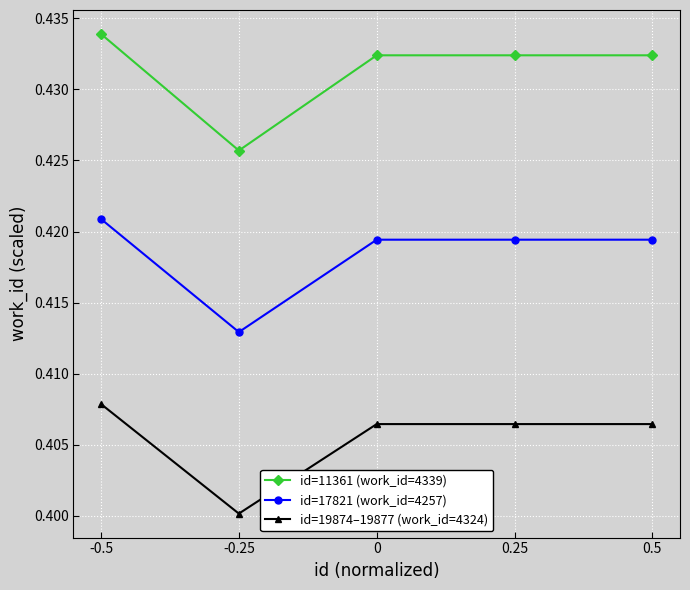

Rank the series at 0 from highest to lowest value.

id=11361 (work_id=4339), id=17821 (work_id=4257), id=19874–19877 (work_id=4324)